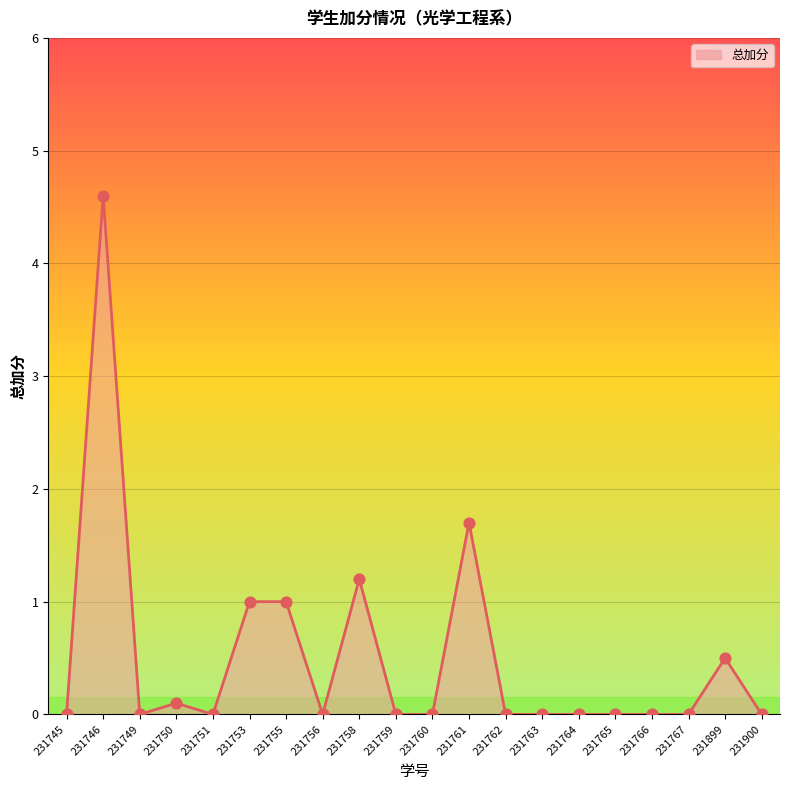

Approximately how many times larger is the value at 231761 compared to 231753?

1.7